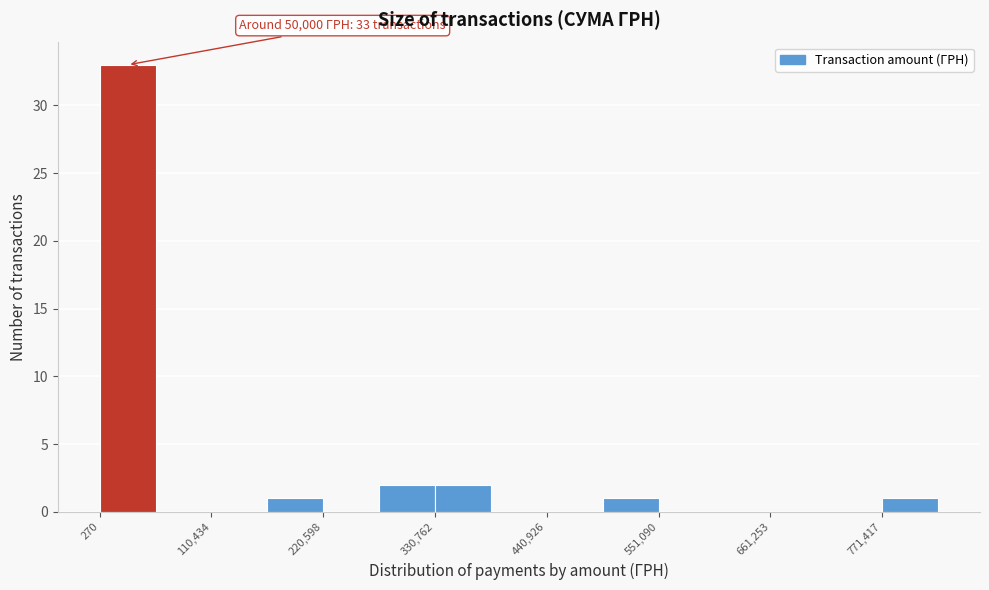

Around what value on the x-axis is the tallest bar? Give the approximate position of its centre, as read against the axis.

20000